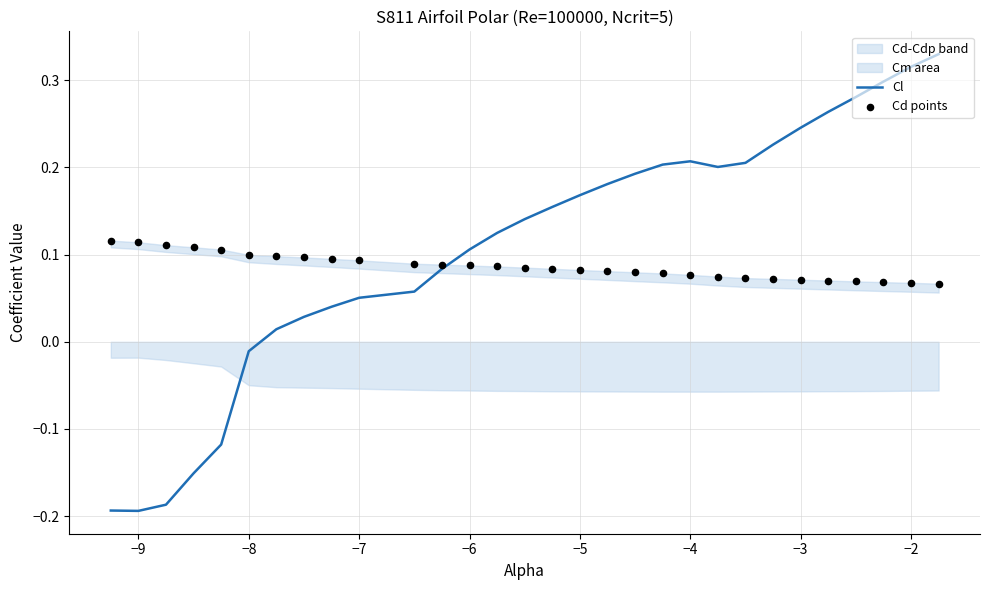

At how many categories does at least one series exceed 0?

30